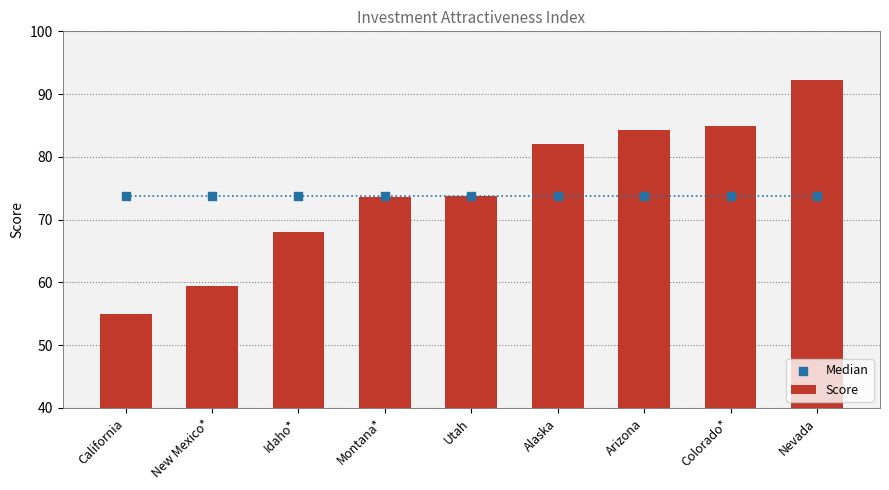

Which series has the largest Y range (max minus min)?

Score